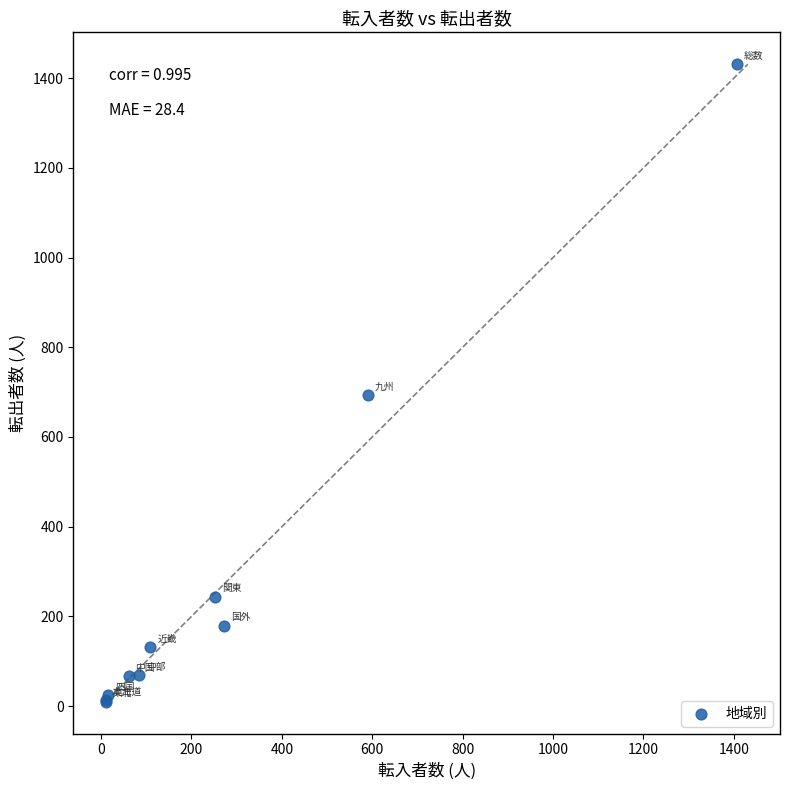

What Y value in the scatter plot is closest to 720?

693